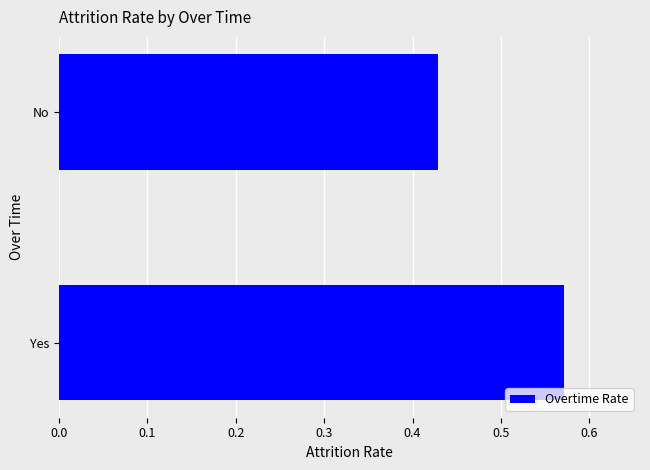

Between Yes and No, which is larger?

Yes